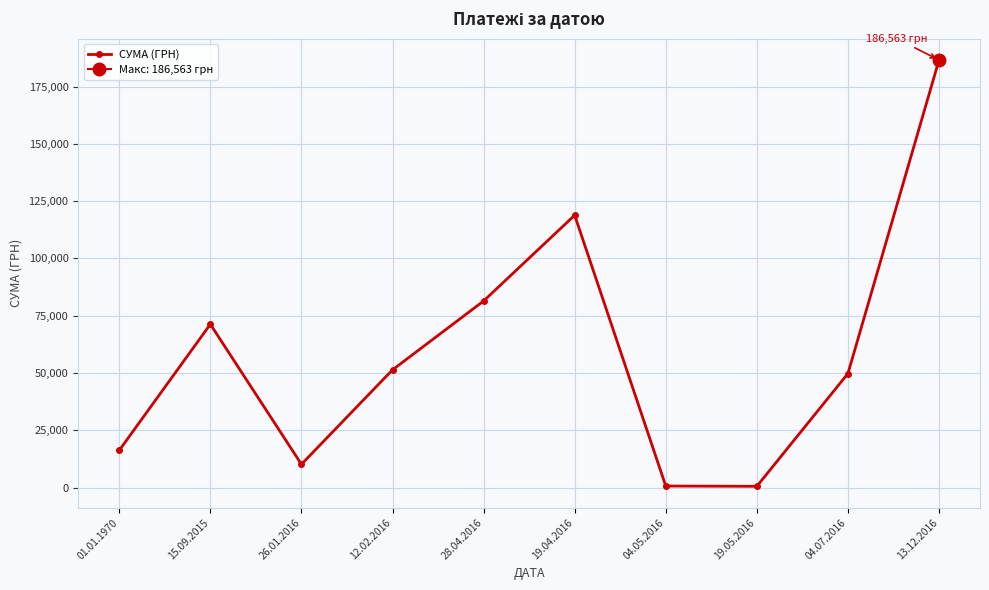

What is the difference between the maximum and minimum values?

186034.7